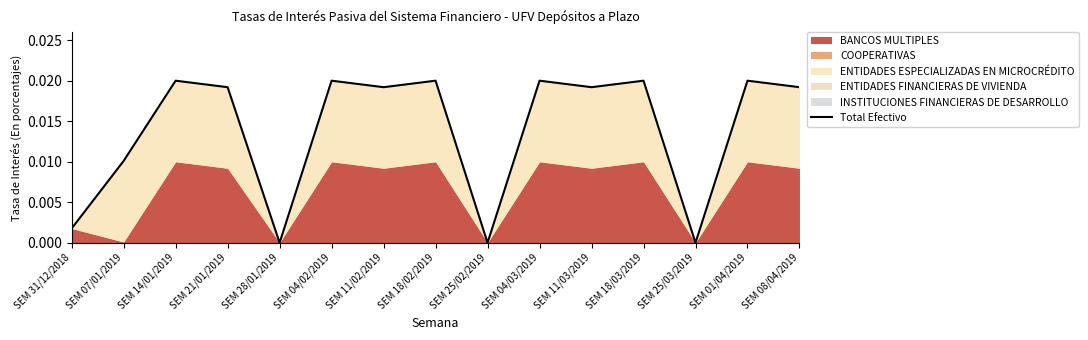

List the labels in order of value, smallest first.

SEM 28/01/2019, SEM 25/02/2019, SEM 25/03/2019, SEM 31/12/2018, SEM 07/01/2019, SEM 21/01/2019, SEM 11/02/2019, SEM 11/03/2019, SEM 08/04/2019, SEM 14/01/2019, SEM 04/02/2019, SEM 18/02/2019, SEM 04/03/2019, SEM 18/03/2019, SEM 01/04/2019